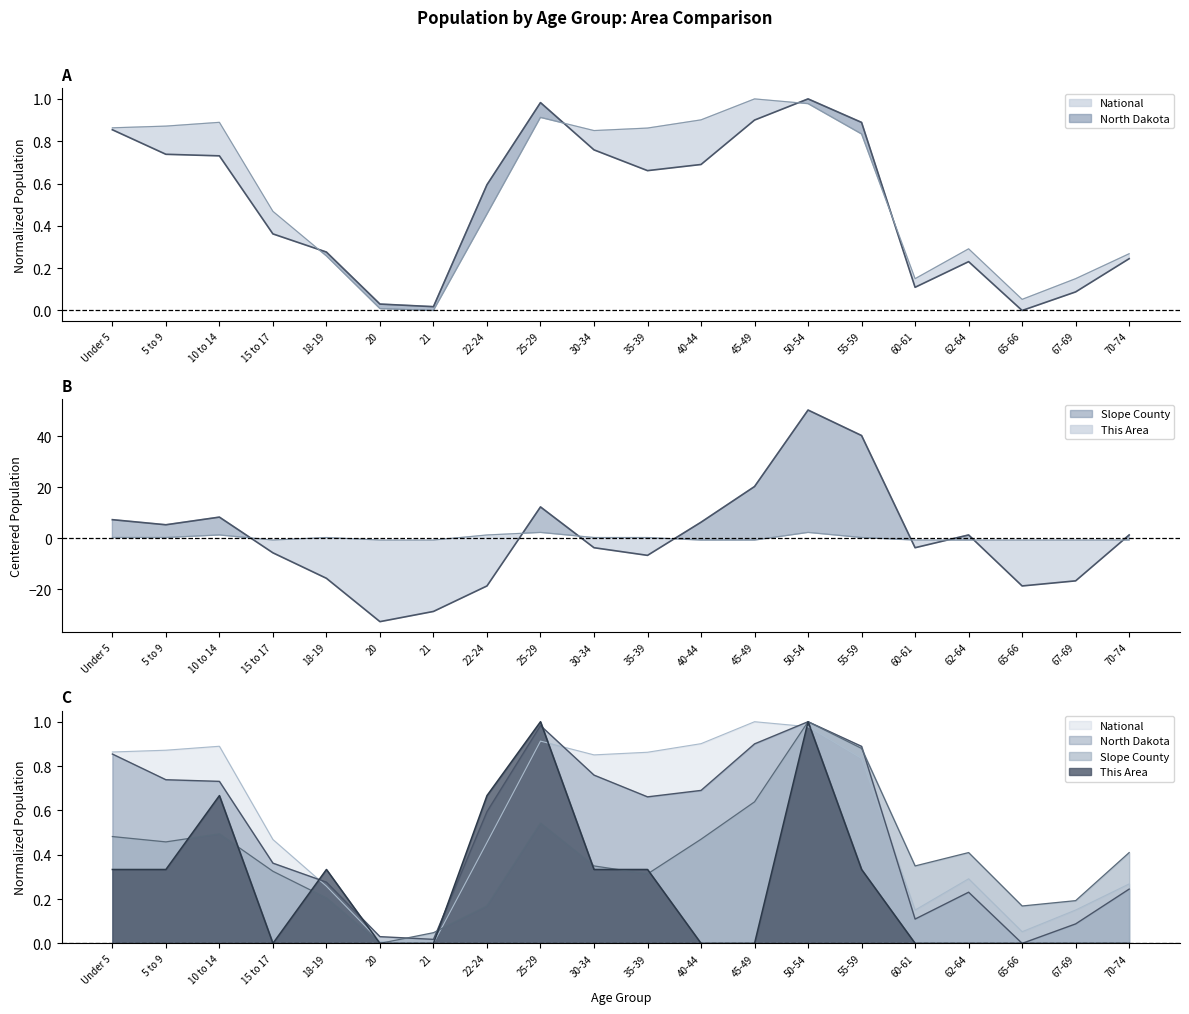

What is the total value across all series at 30-34?

-2.0